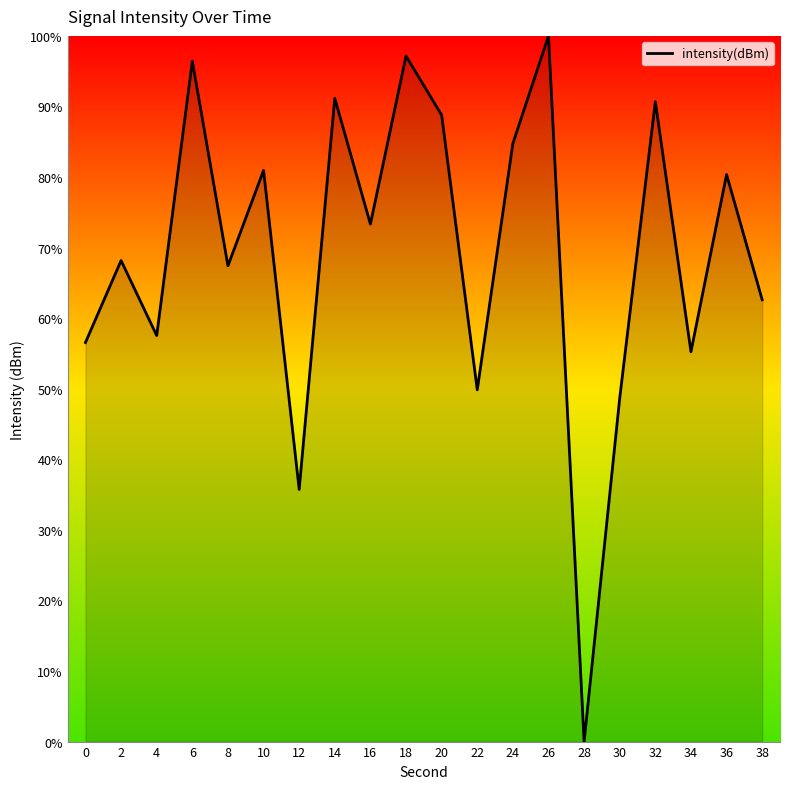

At which label is the value closest to 50?

22